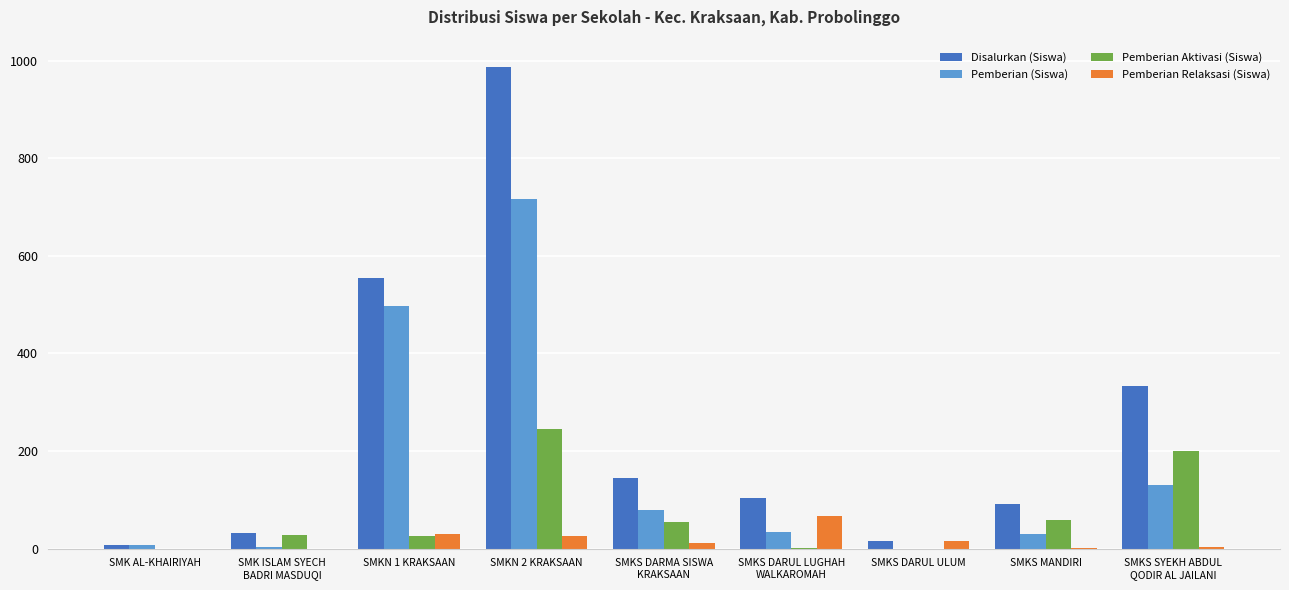

At which category is the sum across all series the highest?

SMKN 2 KRAKSAAN